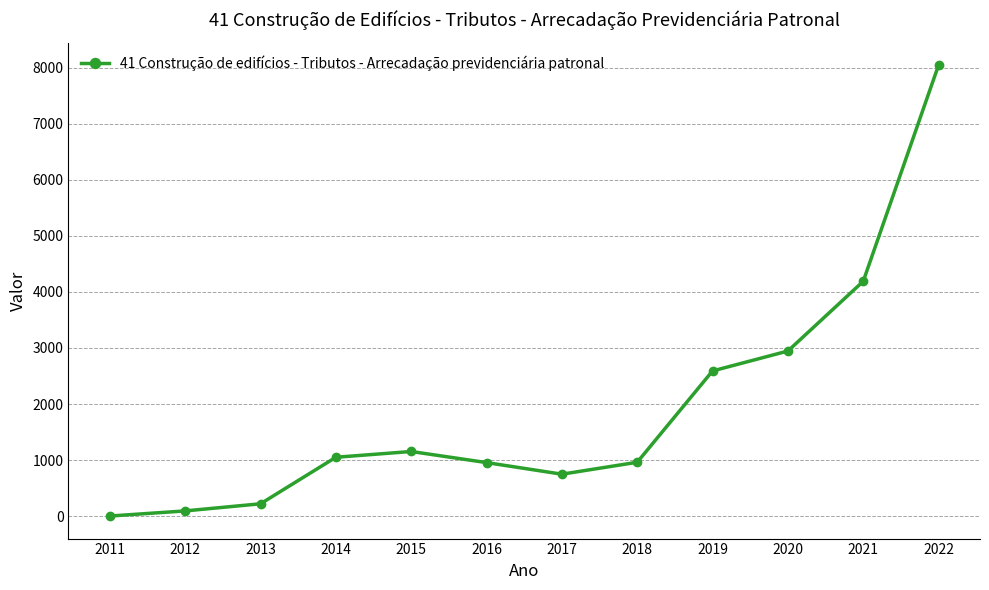

What is the sum of the values at 2013 and 2016?

1173.7